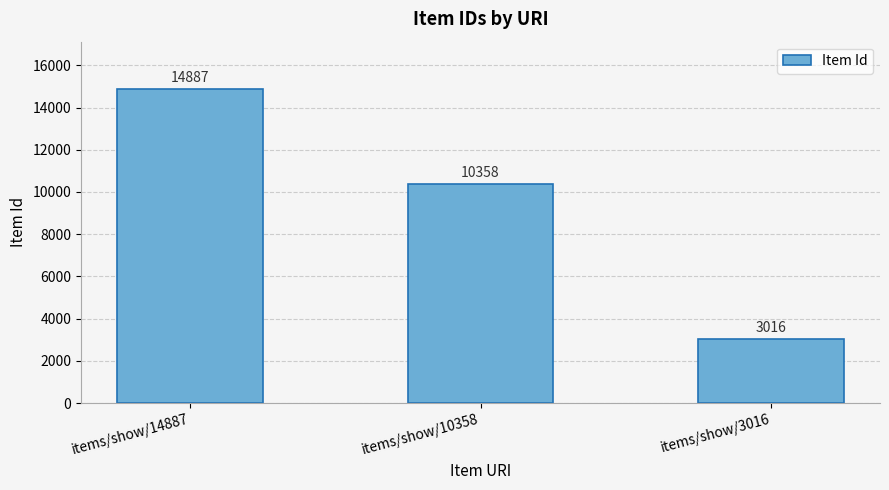

Rank the categories by value from highest to lowest.

items/show/14887, items/show/10358, items/show/3016